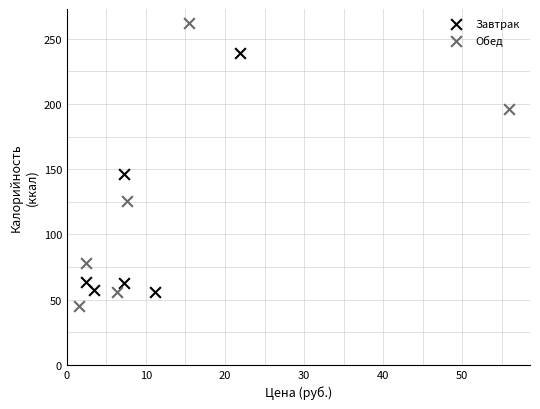

Which series contains the lowest Y value?

Обед